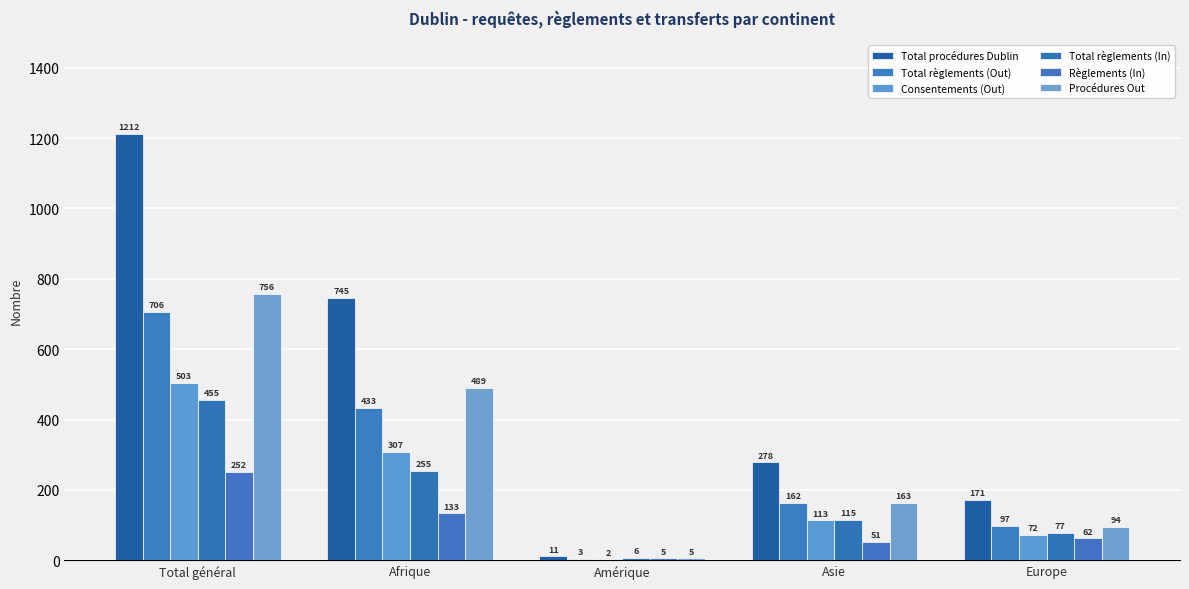

How many groups of bars are there?

5